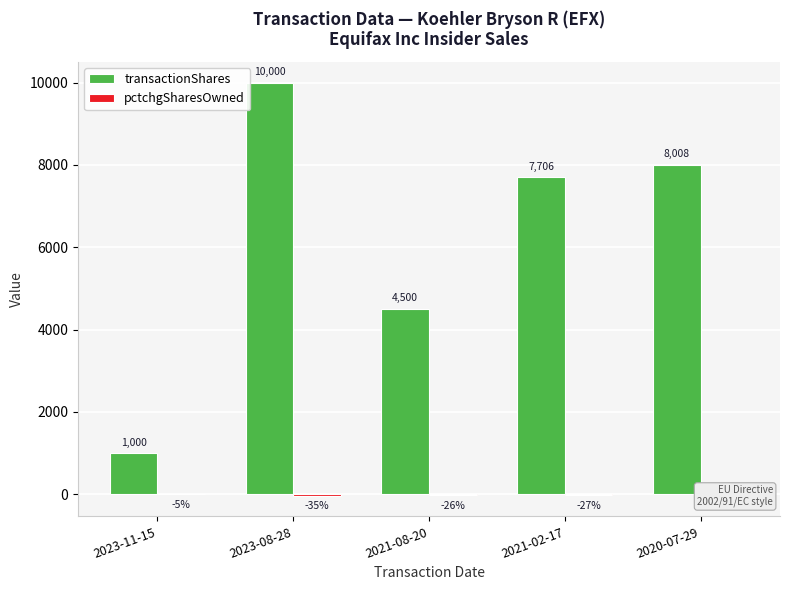

Which series changed the most between 2023-08-28 and 2020-07-29?

transactionShares